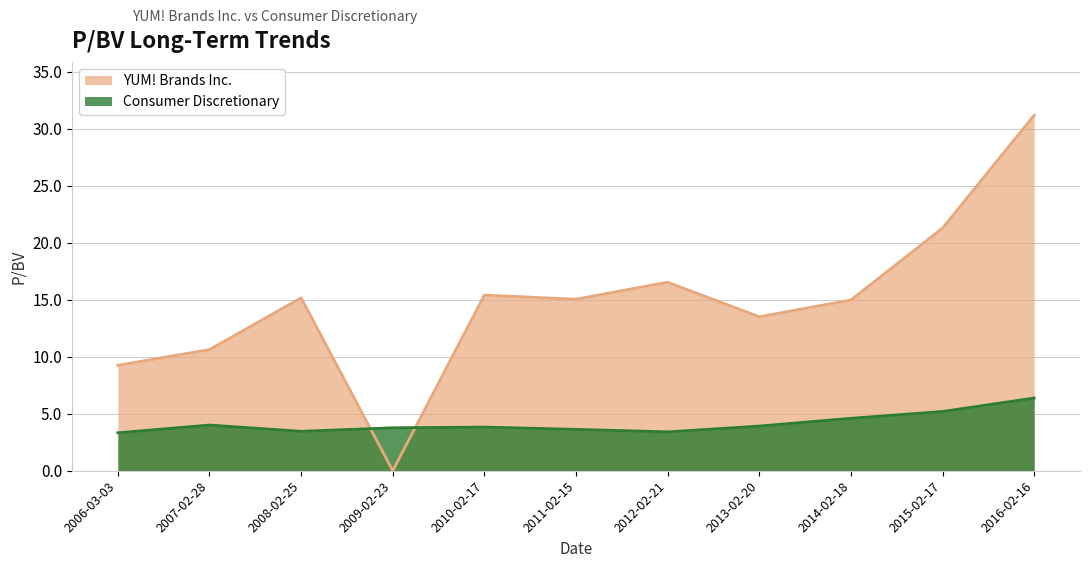

The value of YUM! Brands Inc. at 2016-02-16 is 44.5. True or false?

False